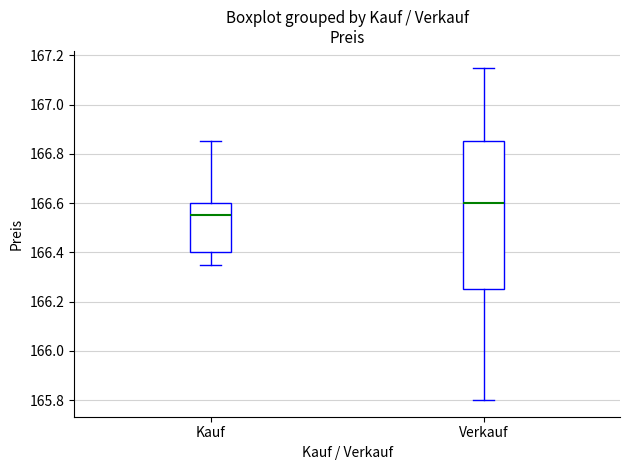

Reading left to right, read every box against the y-axis: the position of its median line, the range the box covers, and the ends of its whiskers. The values are not printed on the chart, so give them approximately, as read against the axis.

Kauf: median 166.56, box 166.40 to 166.60, whiskers 166.36 to 166.86
Verkauf: median 166.60, box 166.26 to 166.86, whiskers 165.80 to 167.16